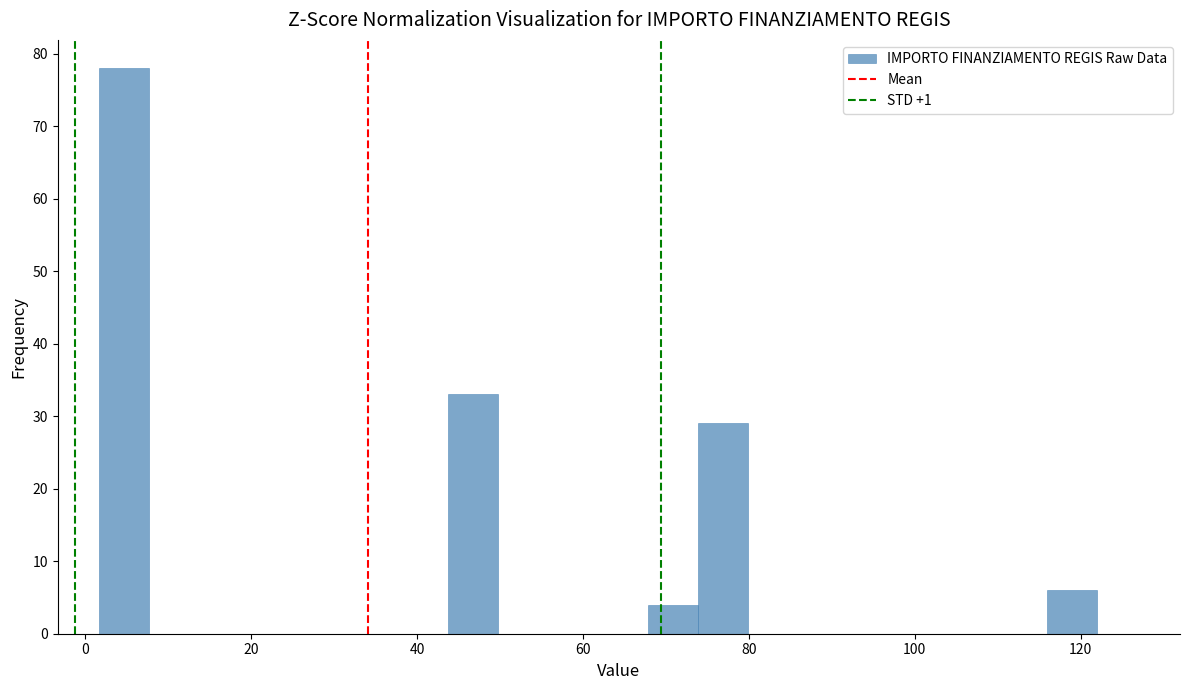

Read against the x-axis, roughly where is the centre of the tallest bar?

4